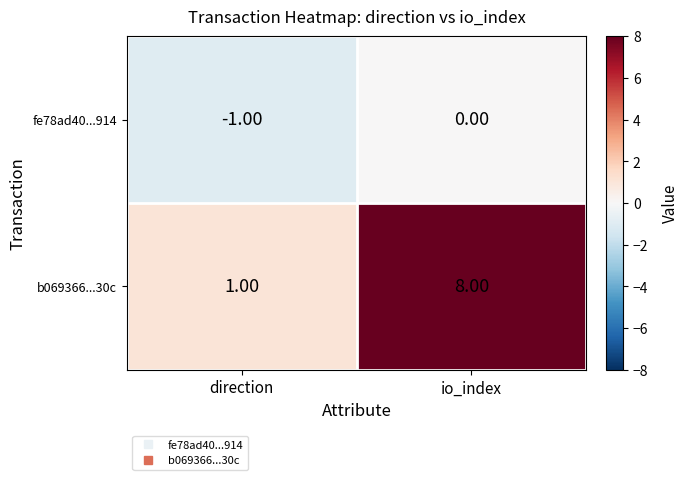

What is the difference between the highest and lowest values at direction?

2